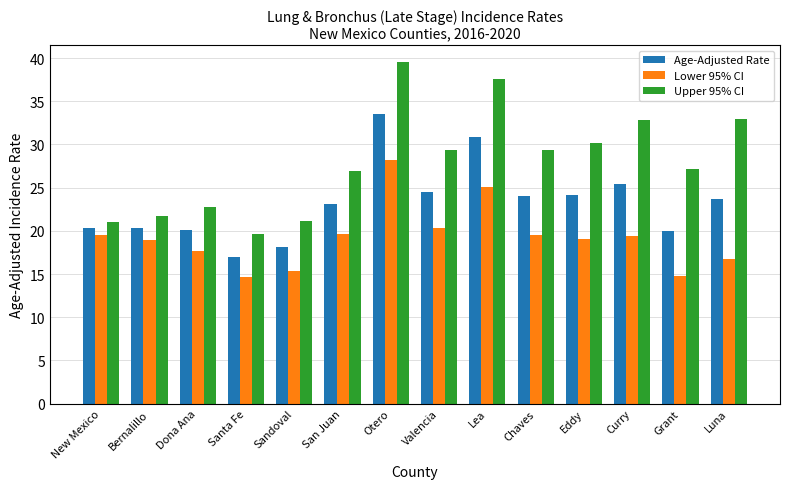

What is the difference between the highest and lowest values at Grant?

12.3